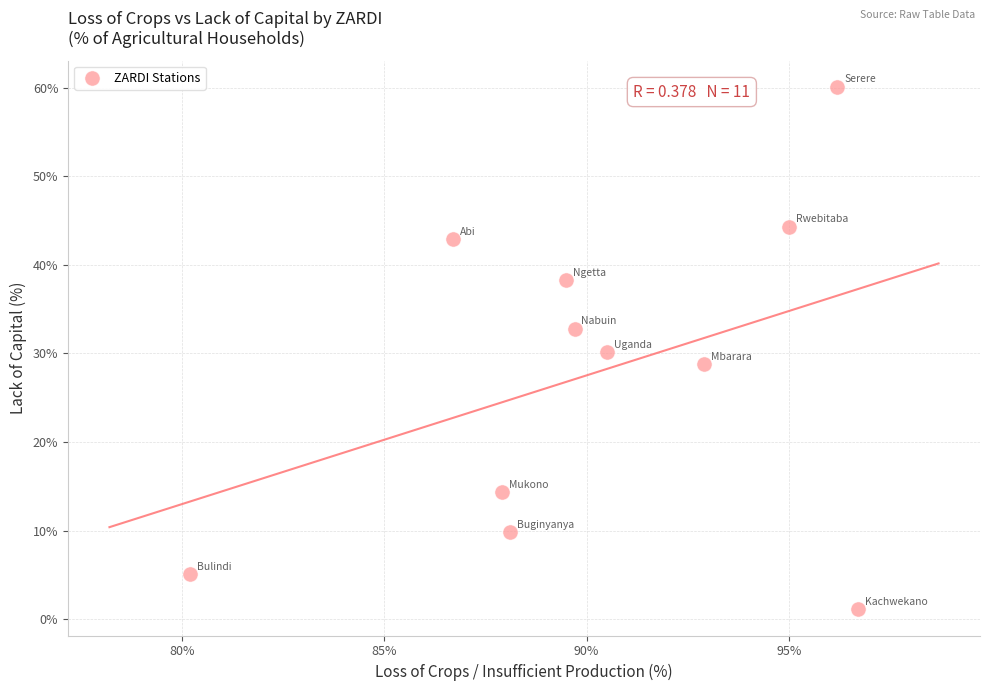

What is the average Y value?

28.0